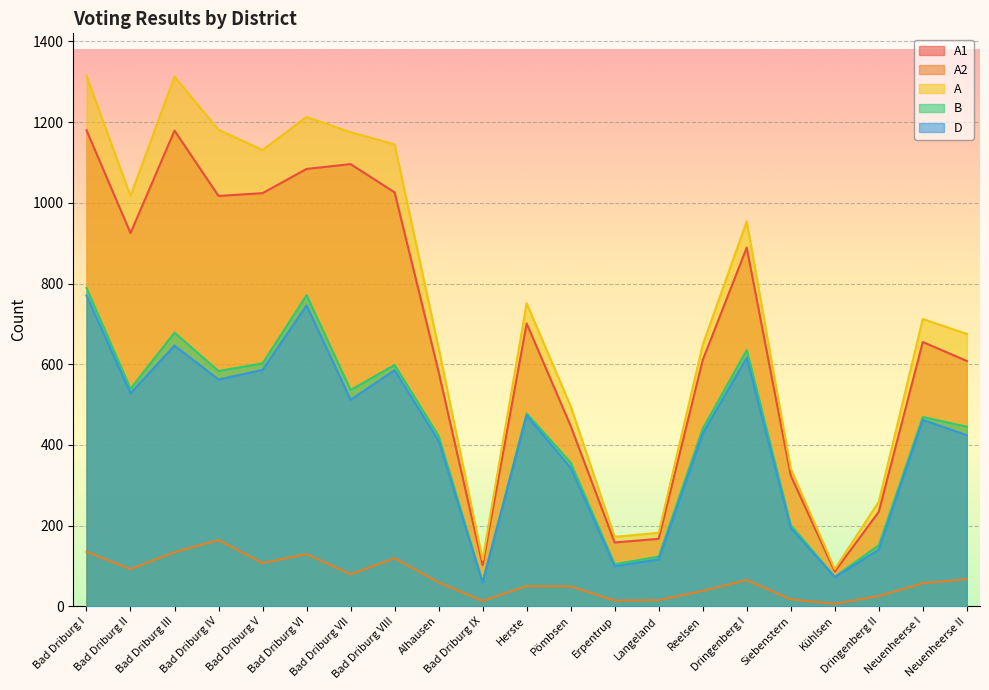

How many lines are shown in the chart?

5